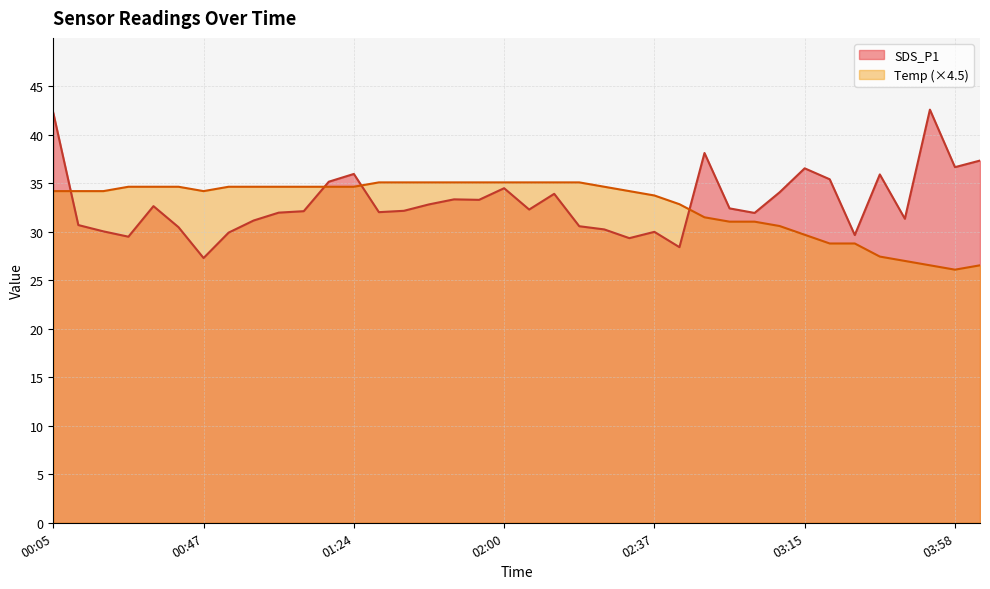

Which category has the lowest value in the Temp series?

03:58